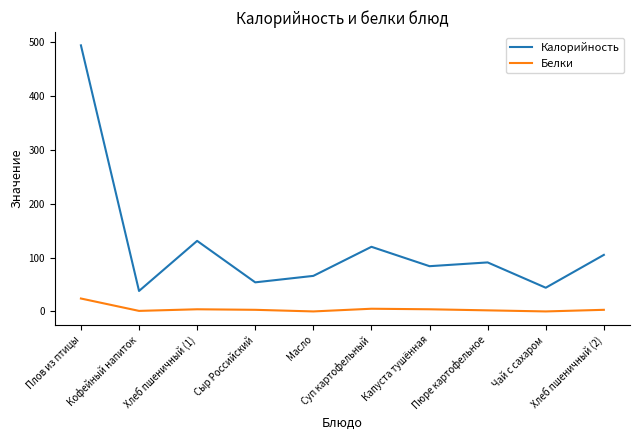

At which category does Калорийность reach its first local valley?

Кофейный напиток